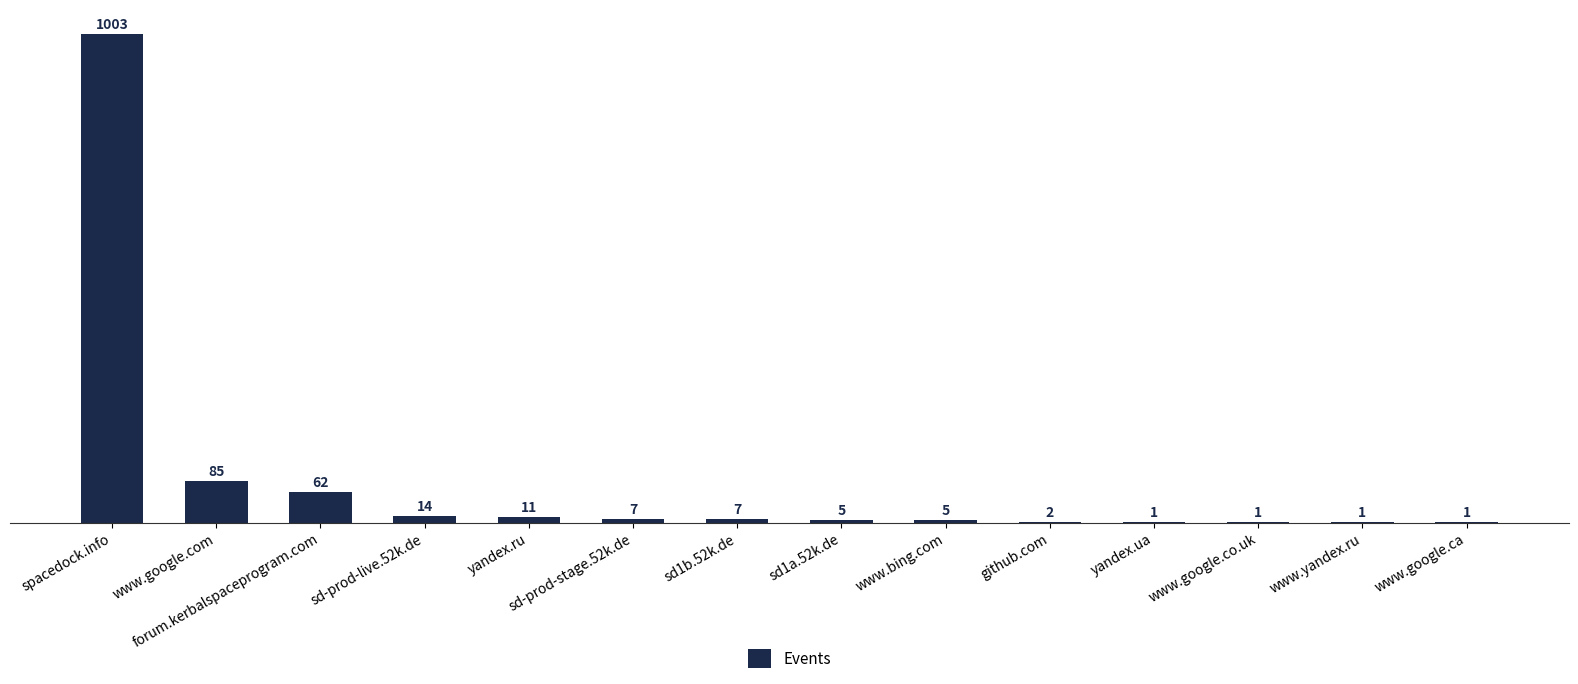

How many categories are shown in the chart?

14